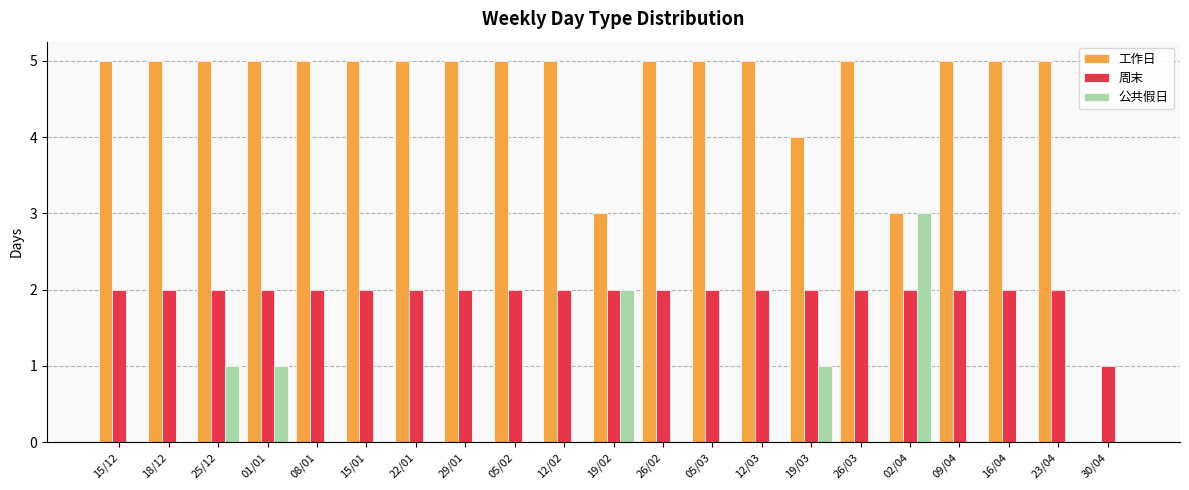

Is the value of 工作日 at 12/03 greater than the value of 周末 at 26/03?

Yes